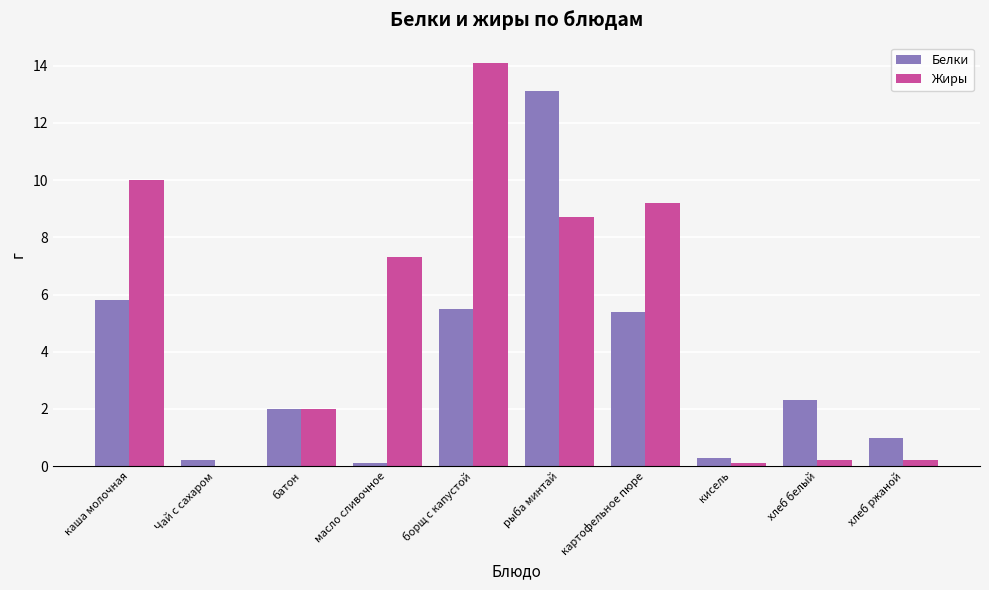

What is the average value of the Белки series?

3.6